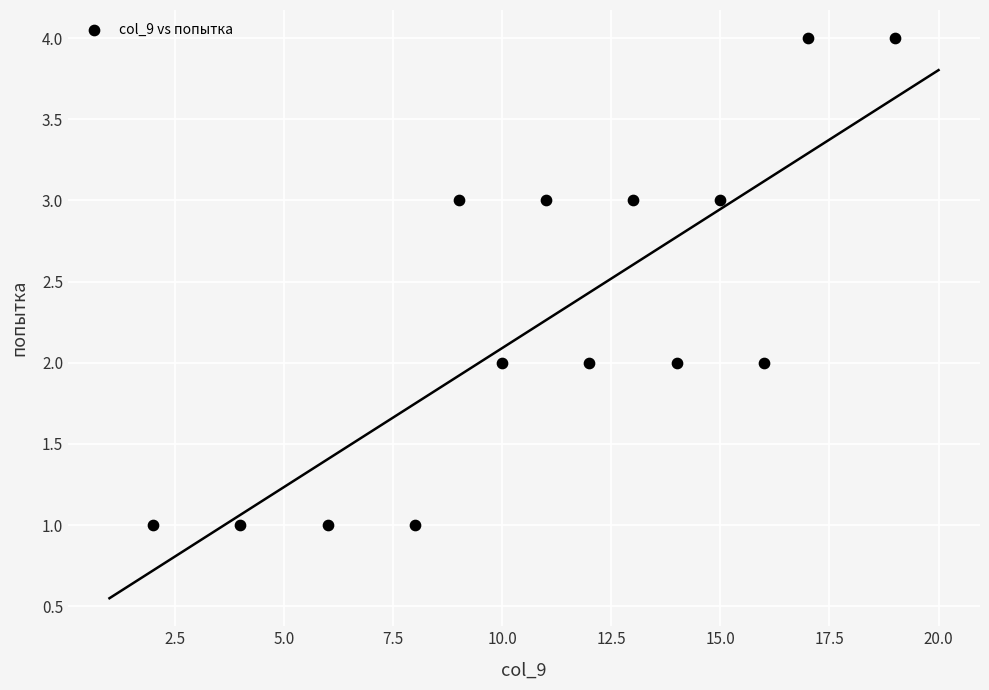

What is the range of X values (max minus min)?

17